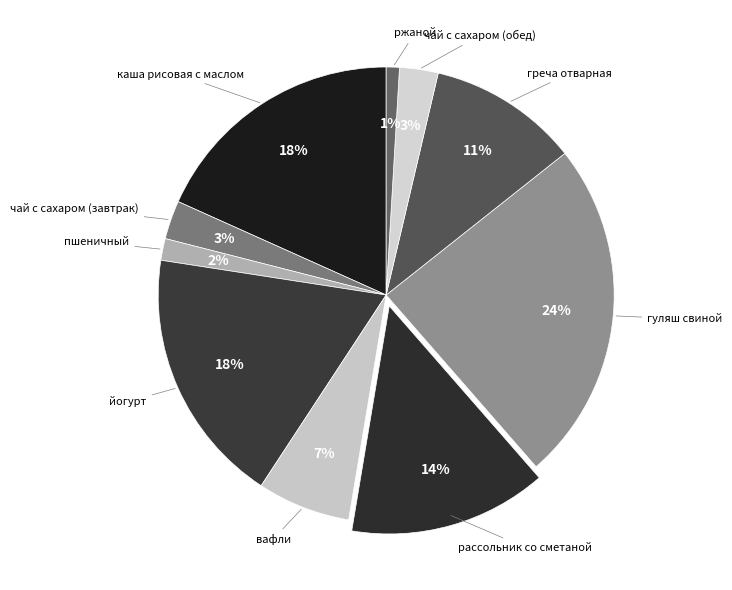

Rank the categories by value from highest to lowest.

гуляш свиной, каша рисовая с маслом, йогурт, рассольник со сметаной, греча отварная, вафли, чай с сахаром (завтрак), чай с сахаром (обед), пшеничный, ржаной